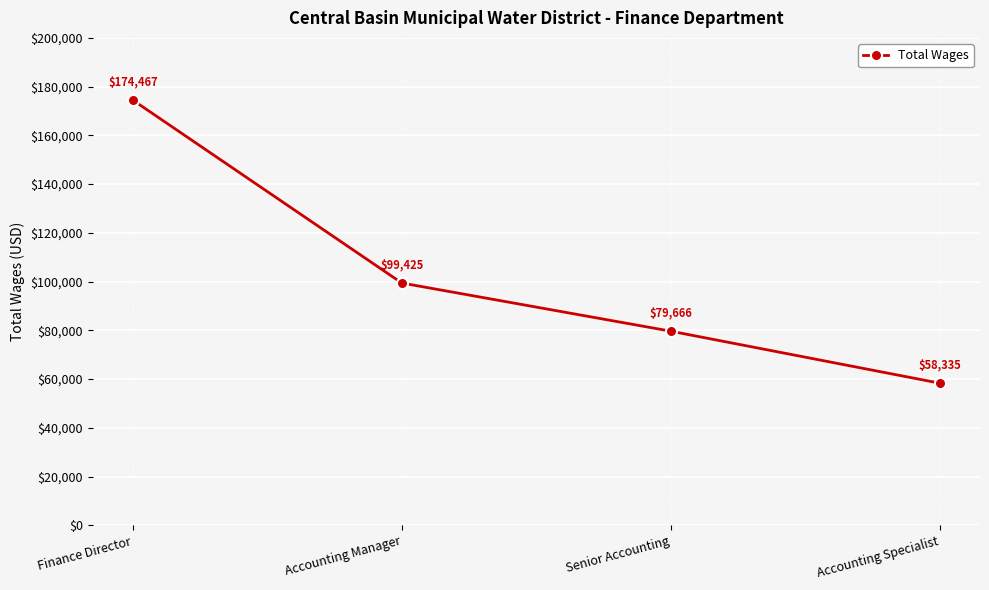

Read the value at Accounting Specialist, to the nearest 10.

58340